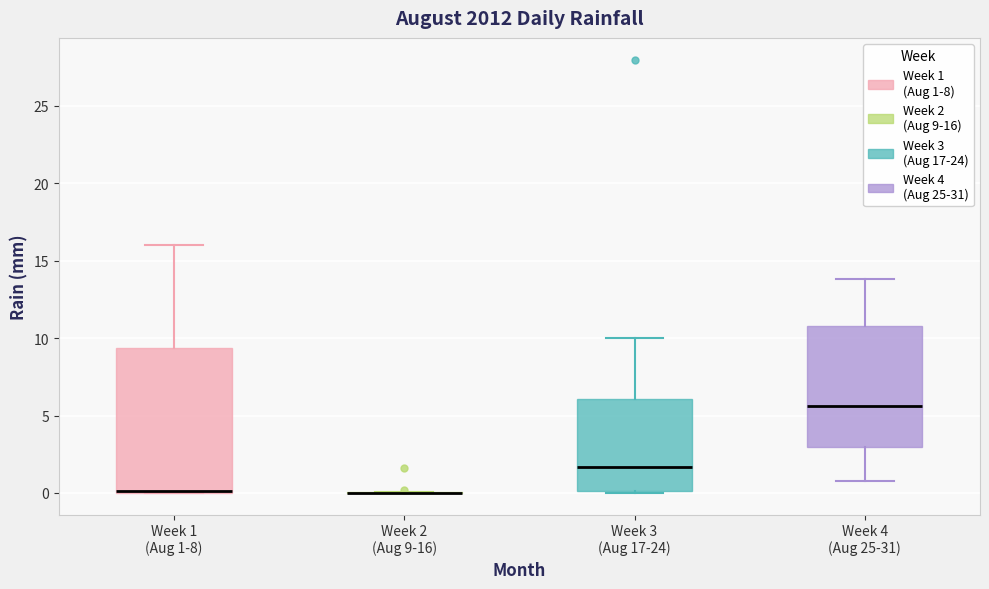

Reading left to right, transcribe this box plot: for each box, give where its median line is, the range the box spans, and where its two whiskers end, as read against the y-axis. The values are not printed on the chart, so give them approximately, as read against the axis.

Week 1 (Aug 1-8): median 0.0 (drawn on the box's lower edge), box 0.0 to 9.5, whiskers 0.0 to 16.0
Week 2 (Aug 9-16): box collapsed to a line at 0.0, whiskers 0.0 to 0.0
Week 3 (Aug 17-24): median 1.5, box 0.0 to 6.0, whiskers 0.0 (just below the box's lower edge) to 10.0
Week 4 (Aug 25-31): median 5.5, box 3.0 to 11.0, whiskers 1.0 to 14.0